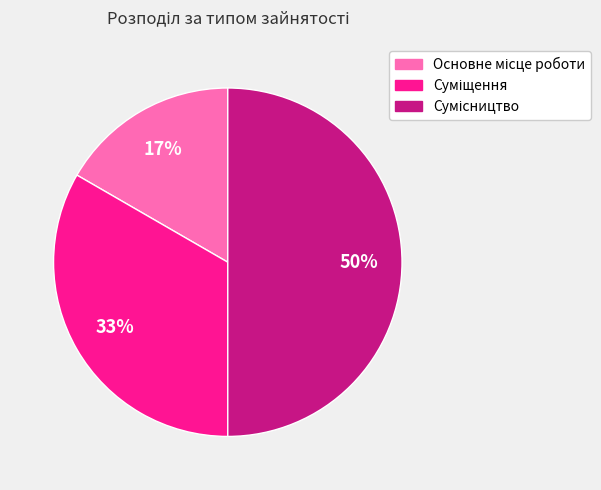

To the nearest percent, what is the average slice percentage?

33%